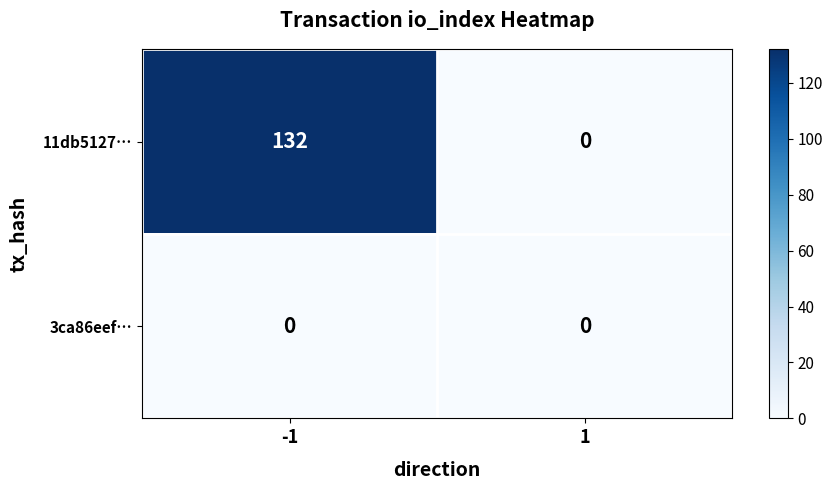

Which series has the largest range (max minus min)?

11db5127…